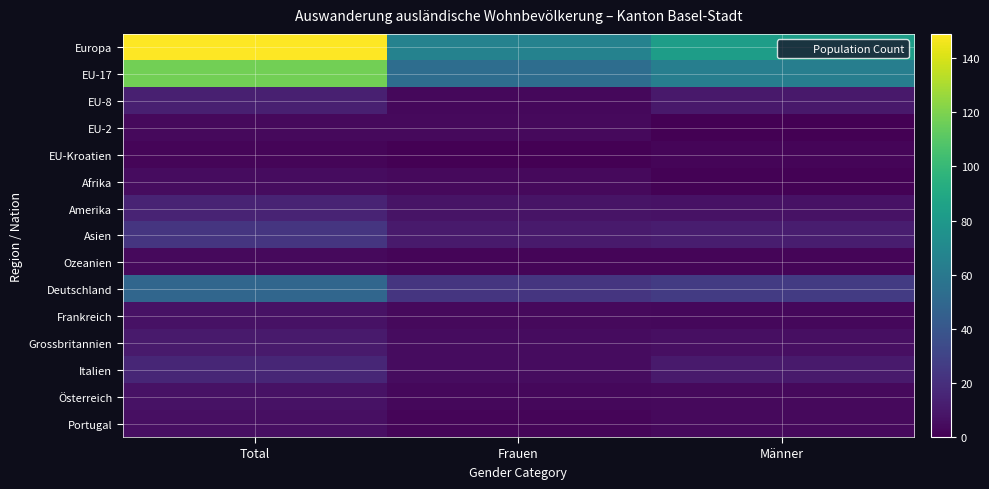

Reading right to left, transcribe all the data shown in this chart.

Europa: Männer=83	Frauen=66	Total=149
EU-17: Männer=64	Frauen=53	Total=117
EU-8: Männer=10	Frauen=3	Total=13
EU-2: Männer=0	Frauen=4	Total=4
EU-Kroatien: Männer=2	Frauen=0	Total=2
Afrika: Männer=1	Frauen=4	Total=5
Amerika: Männer=7	Frauen=8	Total=15
Asien: Männer=12	Frauen=11	Total=23
Ozeanien: Männer=2	Frauen=2	Total=4
Deutschland: Männer=26	Frauen=23	Total=49
Frankreich: Männer=3	Frauen=4	Total=7
Grossbritannien: Männer=6	Frauen=5	Total=11
Italien: Männer=11	Frauen=5	Total=16
Österreich: Männer=4	Frauen=3	Total=7
Portugal: Männer=4	Frauen=2	Total=6